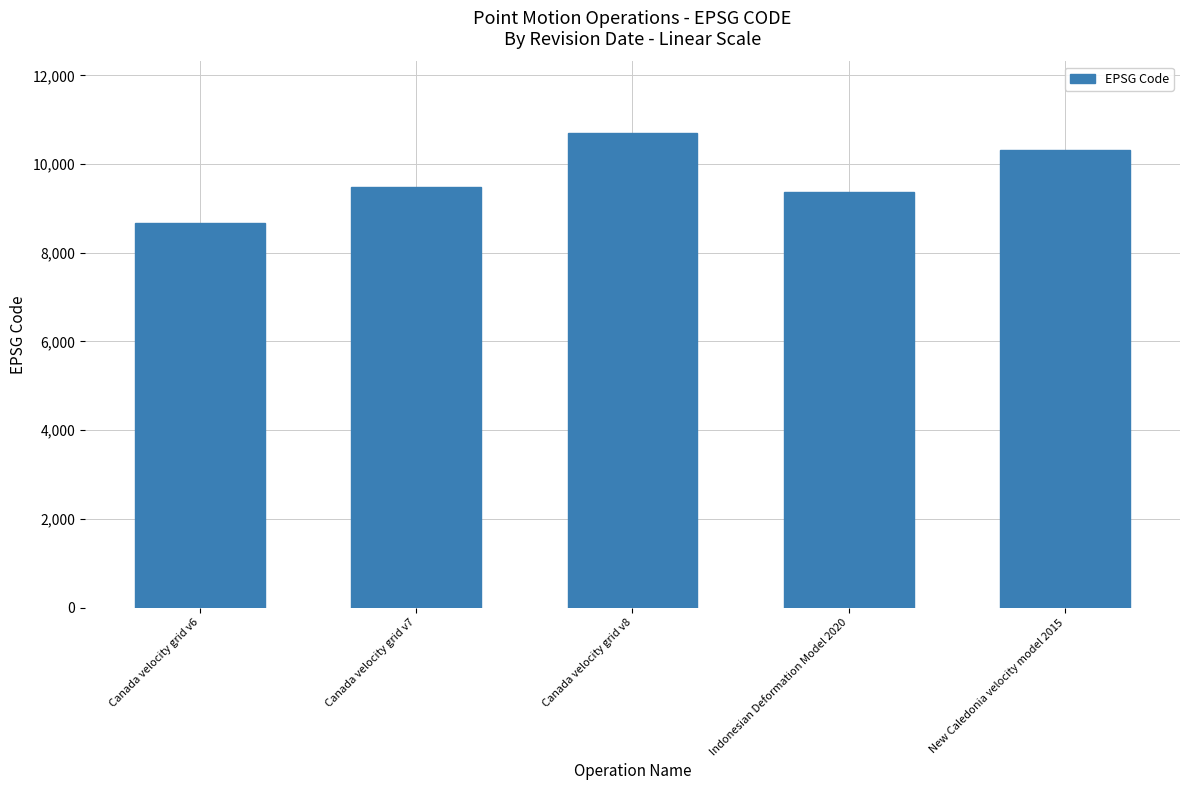

Rank the categories by value from lowest to highest.

Canada velocity grid v6, Indonesian Deformation Model 2020, Canada velocity grid v7, New Caledonia velocity model 2015, Canada velocity grid v8